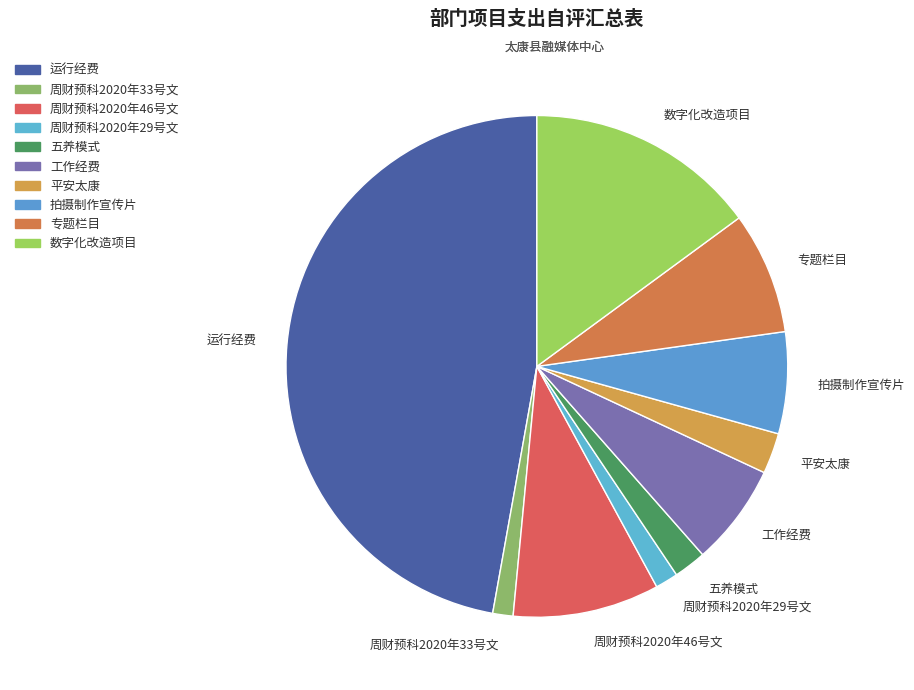

Count the number of slices in the pie.

10